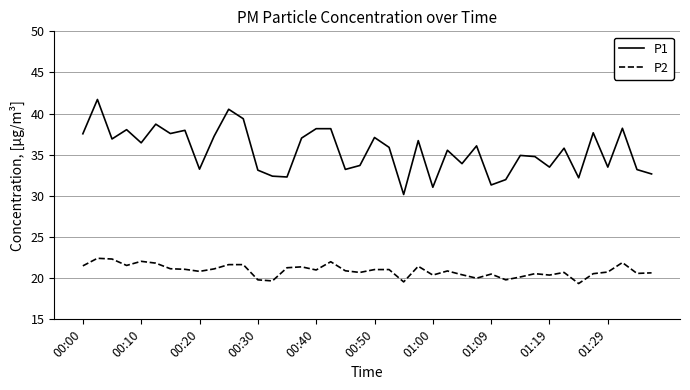

Count the number of categories in the chart.

40